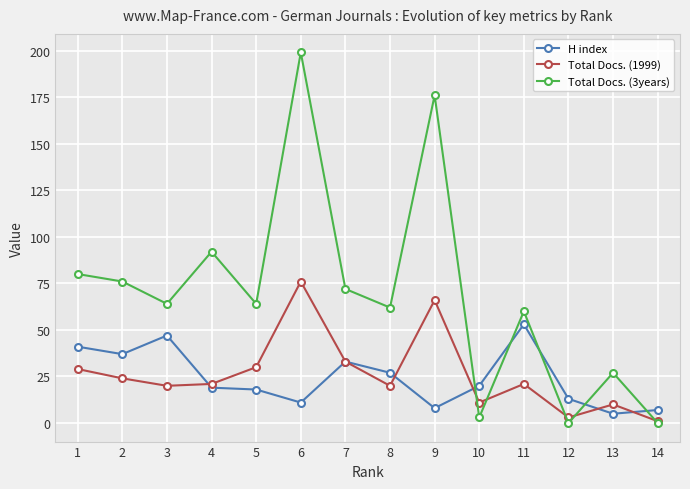

Which category has the highest value in the Total Docs. (1999) series?

6